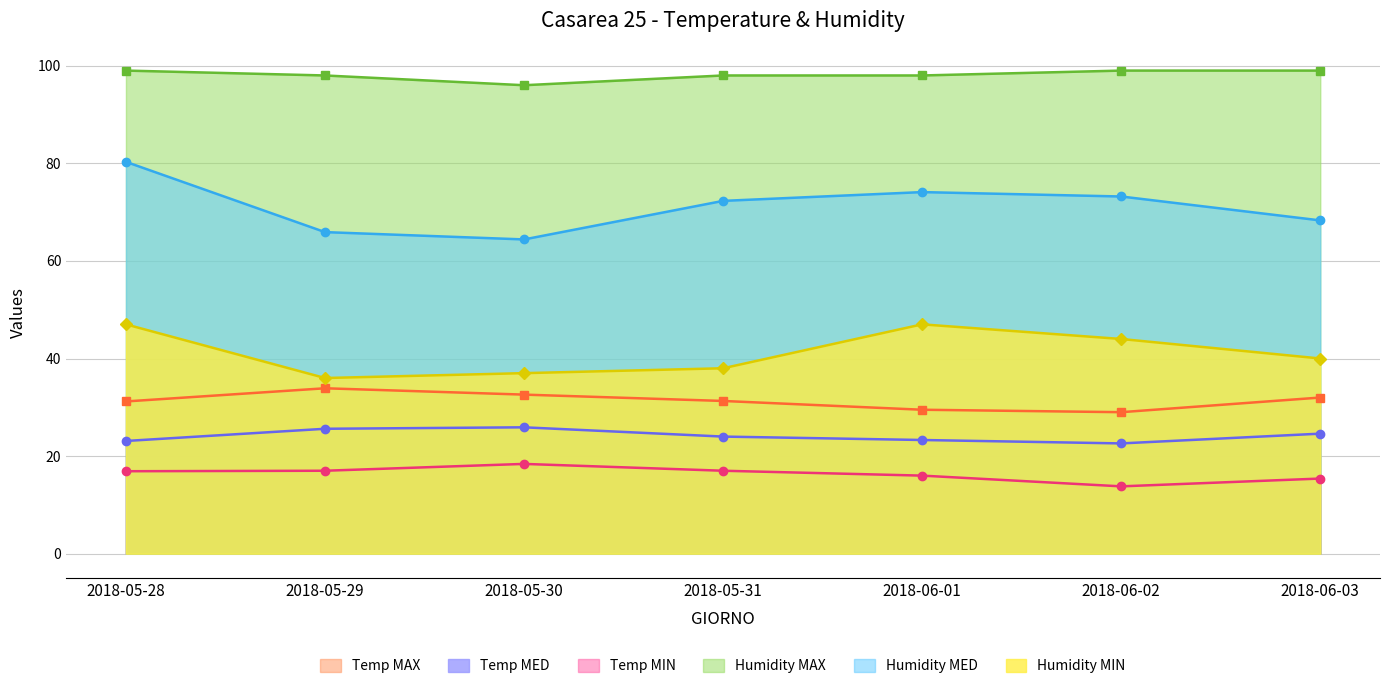

What position from the right is 2018-06-01?

3